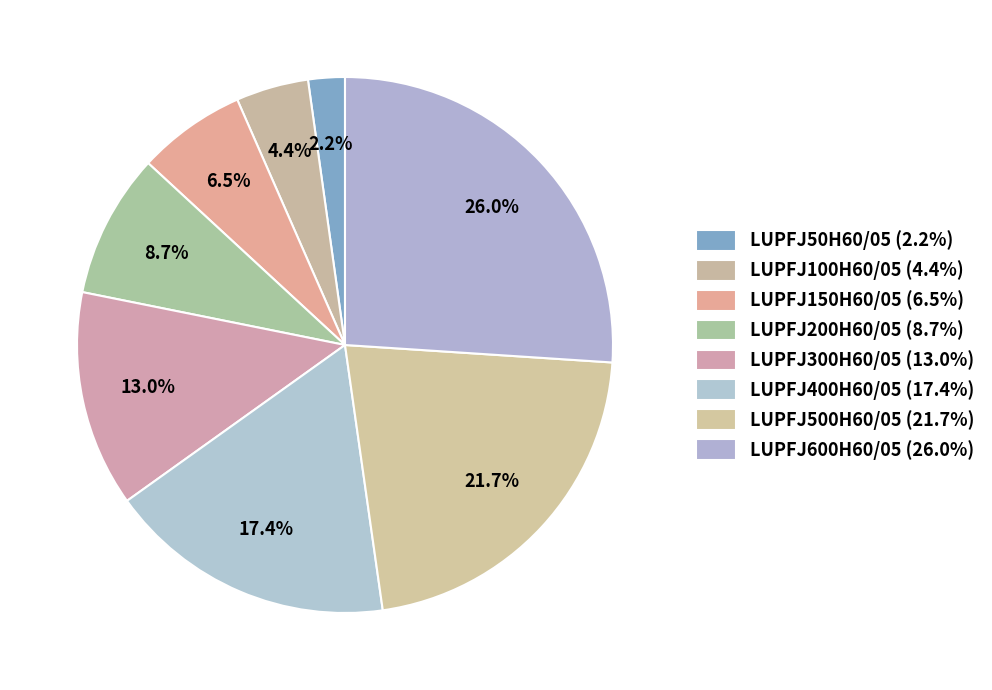

To the nearest percent, what is the average slice percentage?

12%